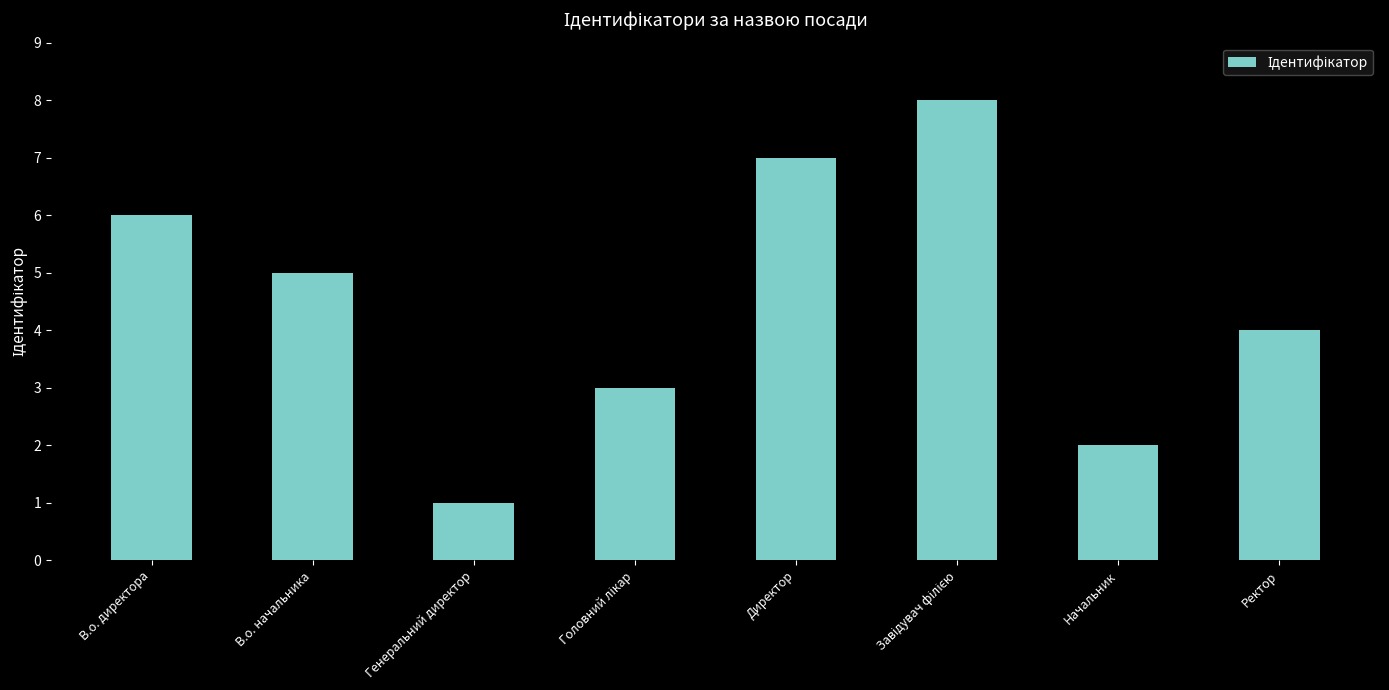

What is the greatest value displayed?

8